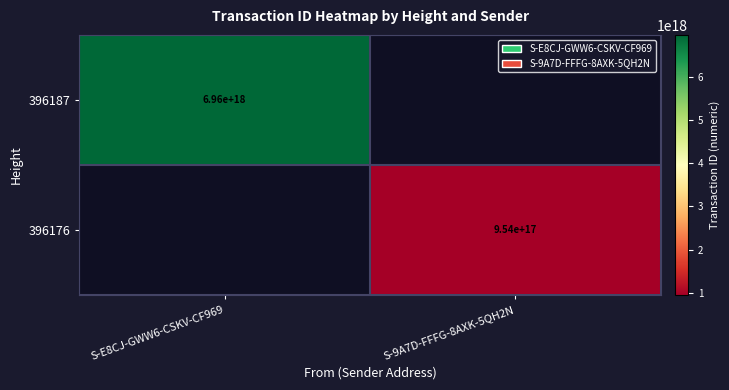

The value of 396187 at S-E8CJ-GWW6-CSKV-CF969 is 3600156751395983360. True or false?

False